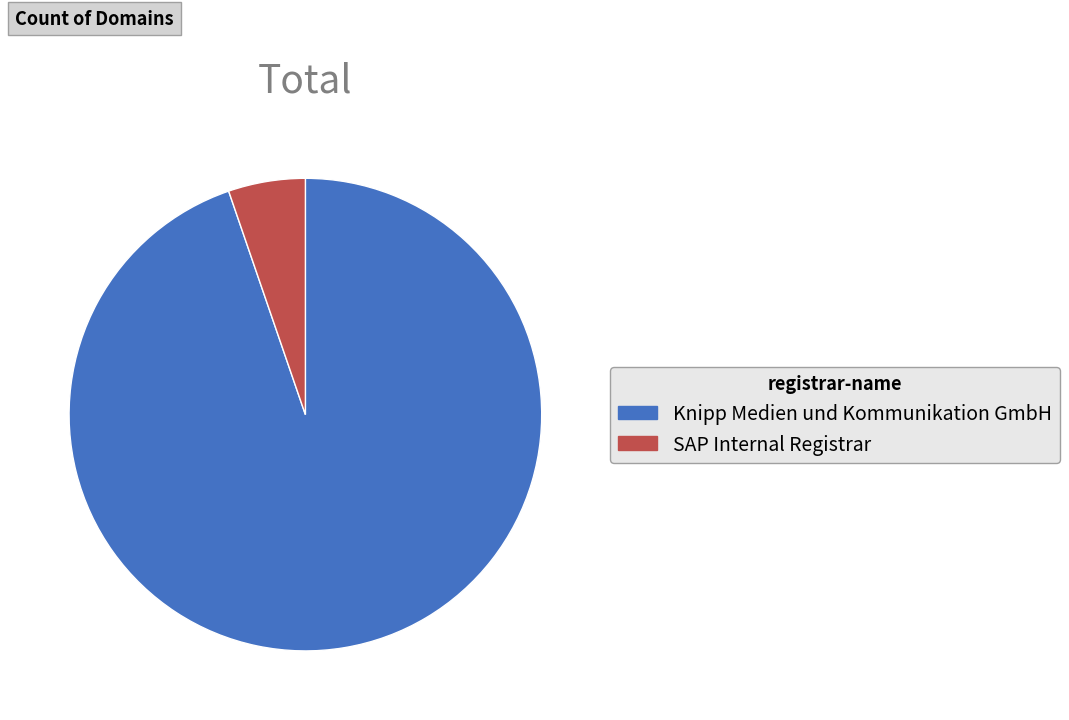

The Knipp Medien und Kommunikation GmbH slice represents 95% of the pie. True or false?

True